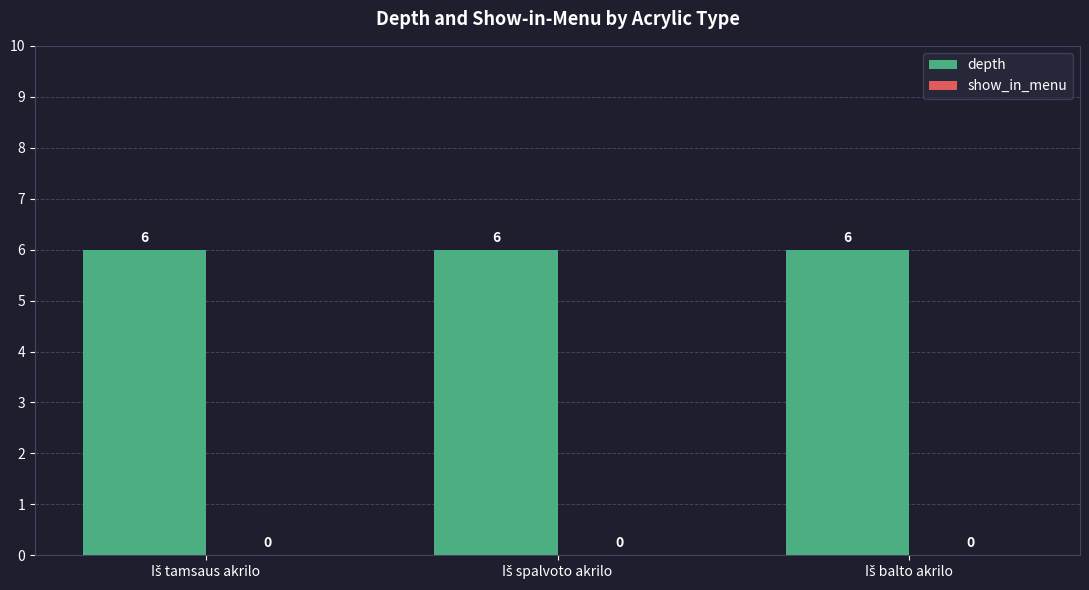

Is it true that show_in_menu equals 0 at Iš tamsaus akrilo?

True